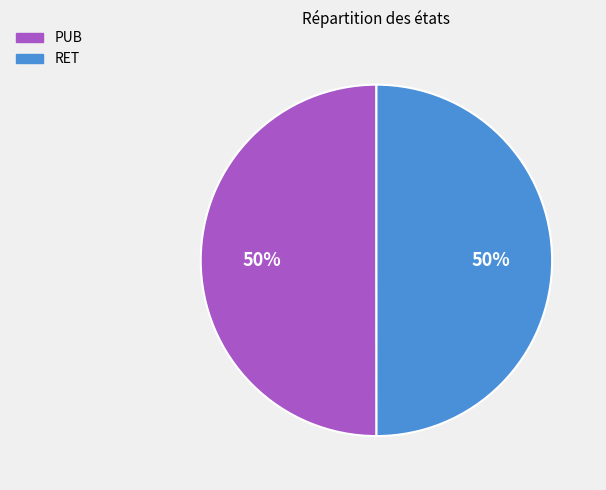

The PUB slice represents 50% of the pie. True or false?

True